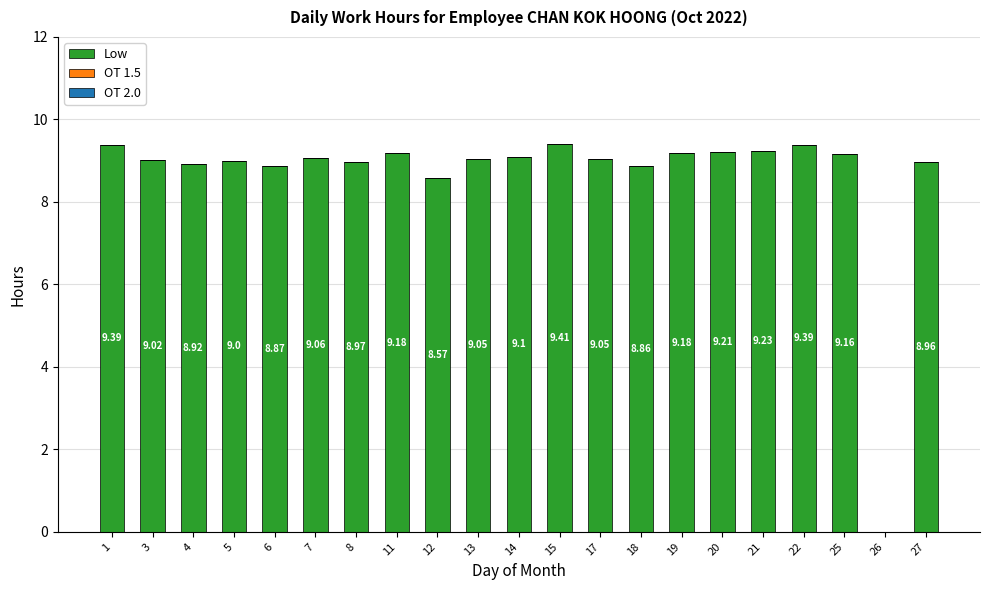

What is the sum of the values at 12 and 8?

17.5